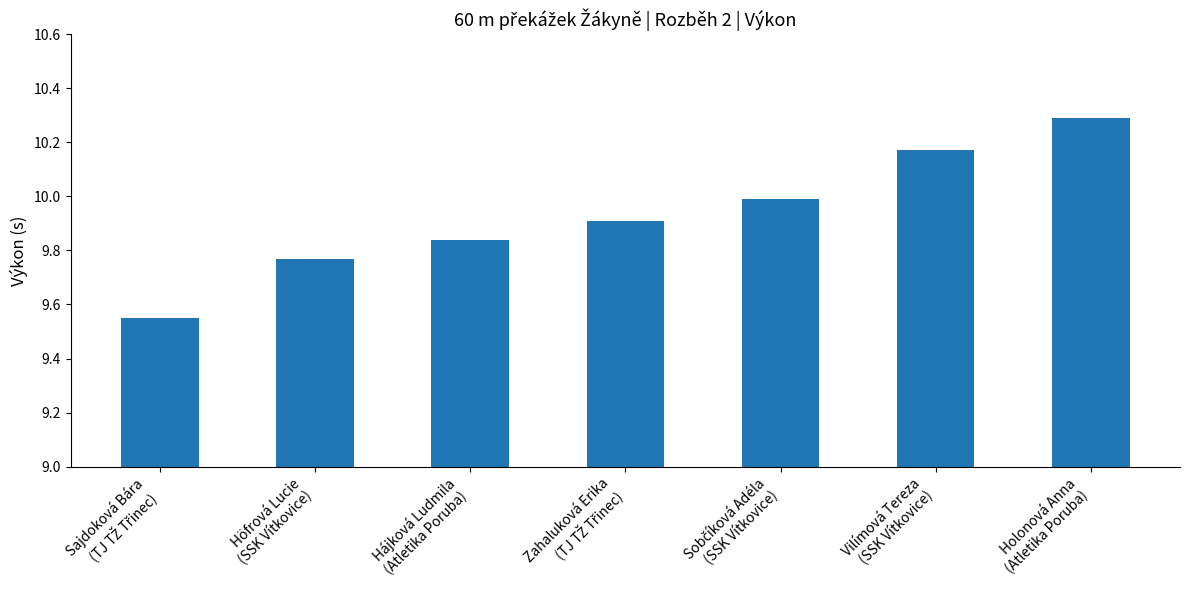

The chart shows a value of 4.4 at Vilímová Tereza
(SSK Vítkovice). True or false?

False